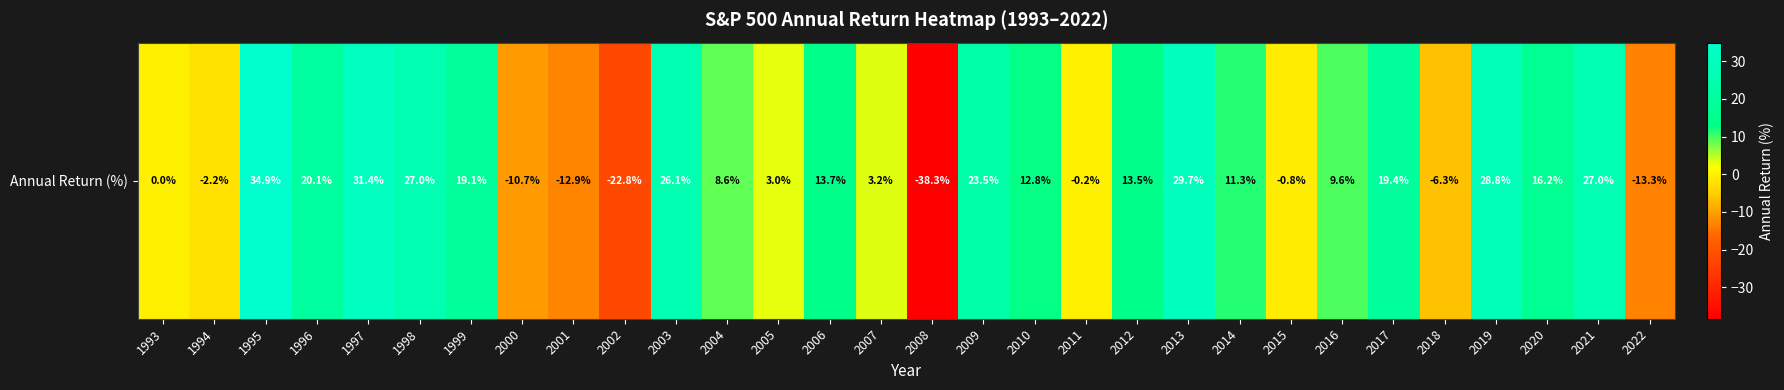

What is the maximum value shown in the chart?

34.9